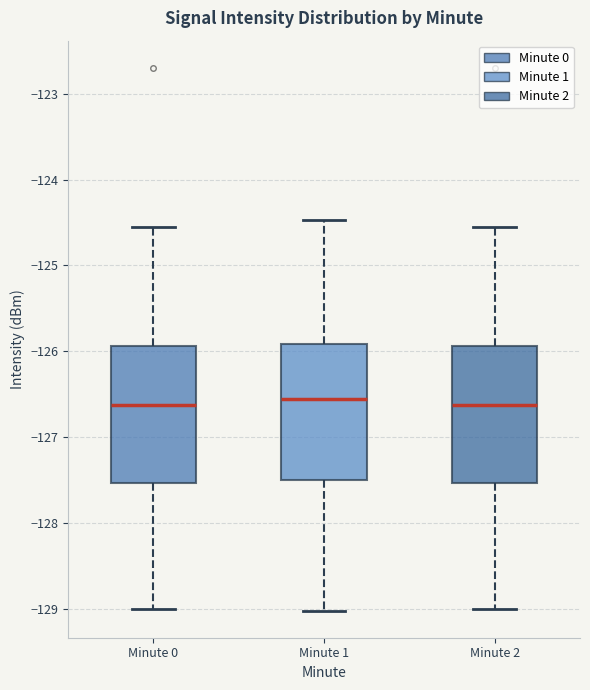

Where does the lower whisker of the box for Minute 2 end on the y-axis? The values are not printed on the chart, so give them approximately, as read against the axis.

-129.0